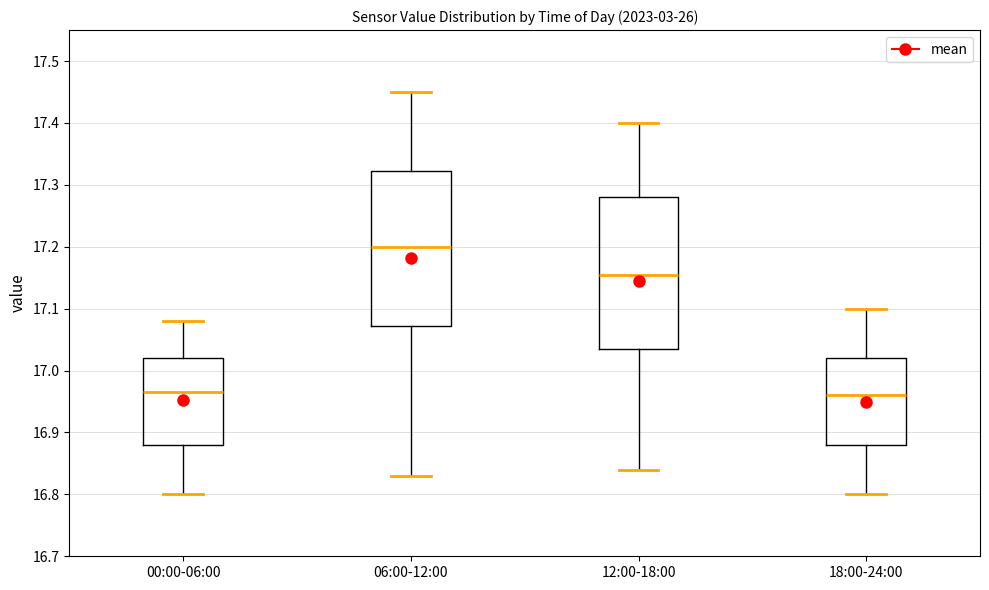

Which box's median line is the highest?

06:00-12:00